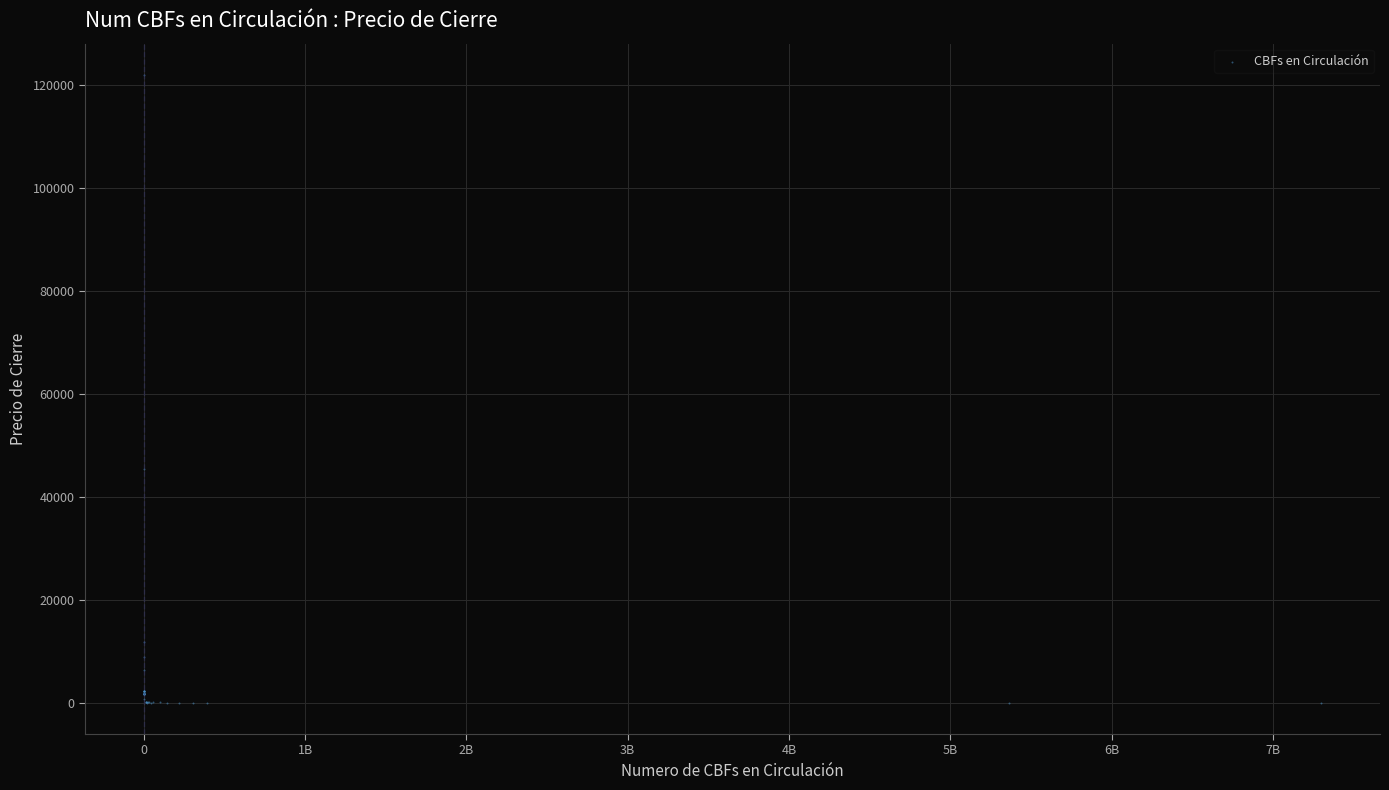

What Y value in the scatter plot is closest to 60955?

45389.3